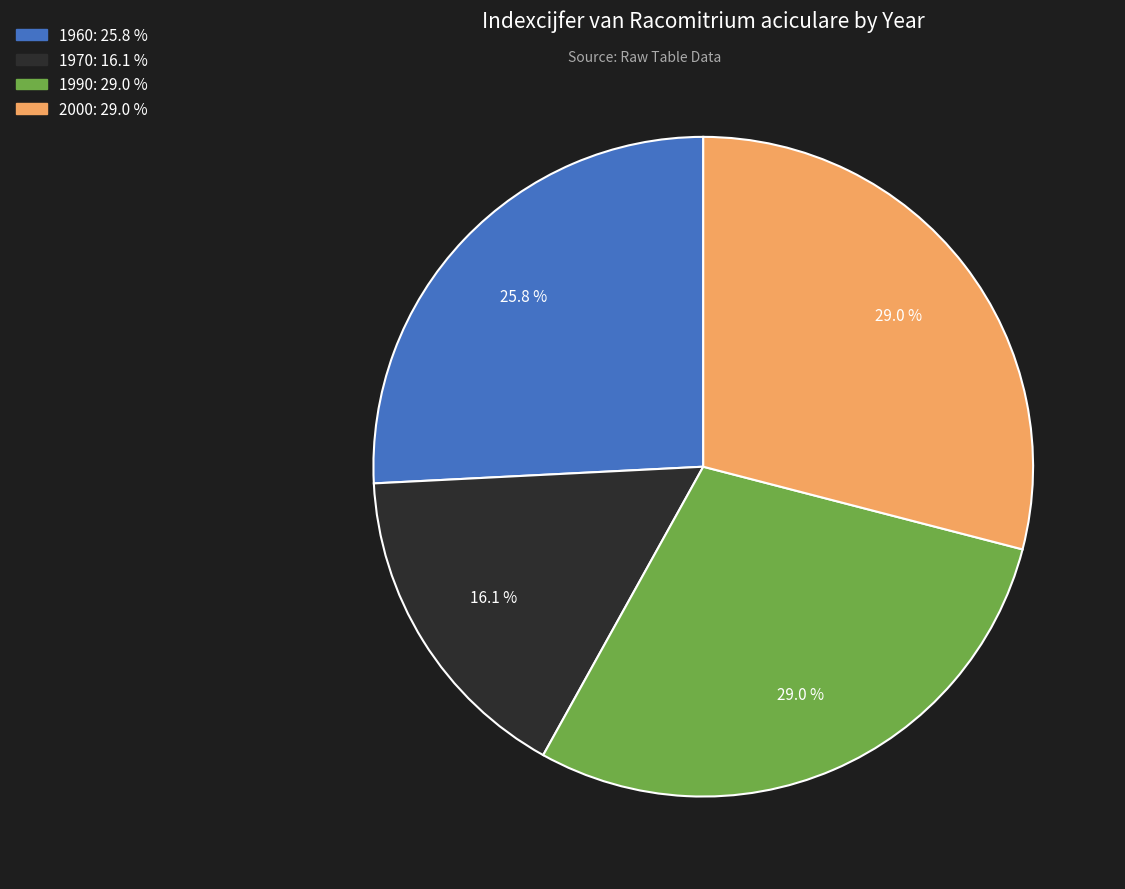

Does 1960 account for over 50% of the chart?

No